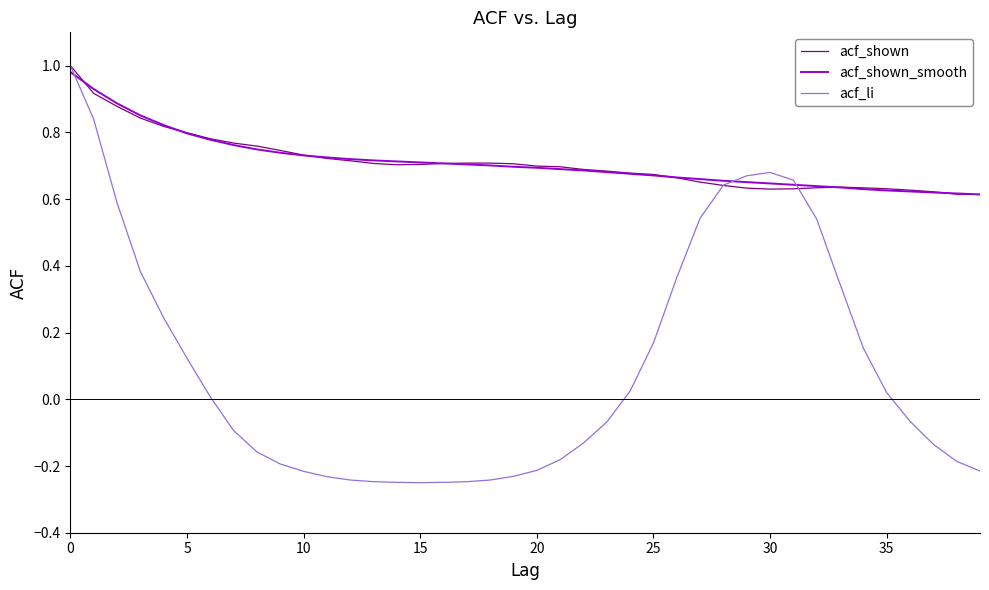

How many lines are shown in the chart?

3